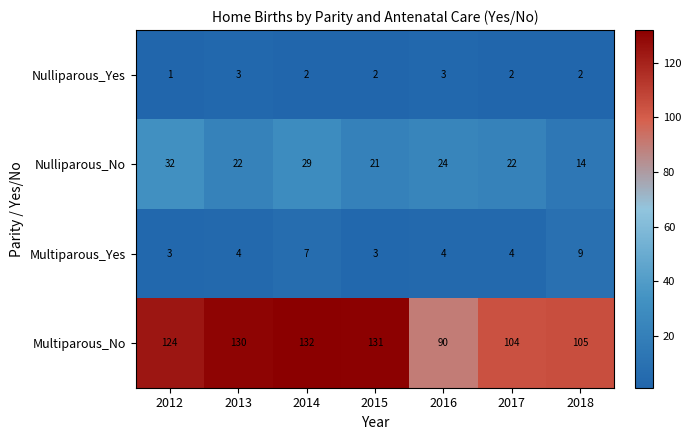

What is the difference between the second highest and minimum values in the Multiparous_No series?

41